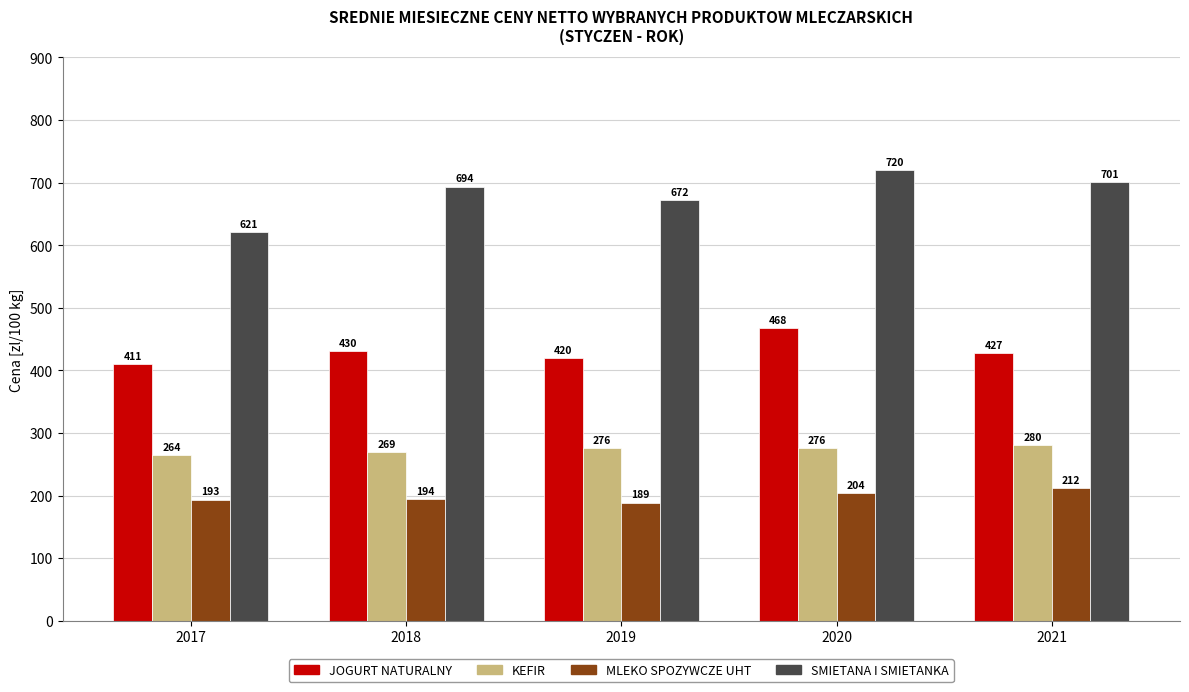

How many values in the SMIETANA I SMIETANKA series are below 693?

2